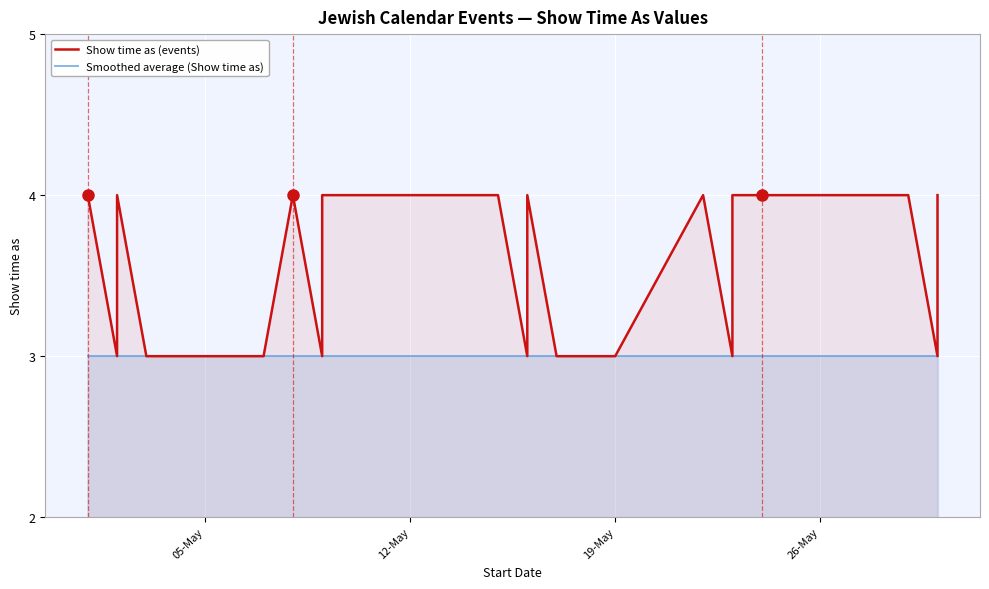

The value of Show time as (events) at 18 is 2. True or false?

False